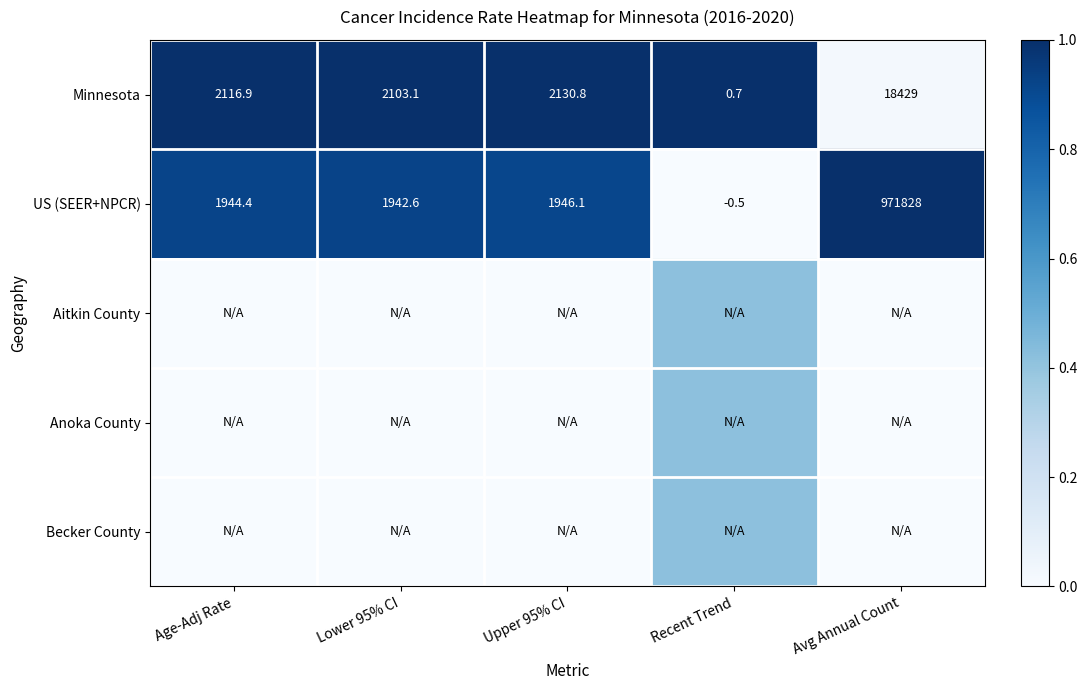

Which category has the lowest value in the US (SEER+NPCR) series?

Recent Trend